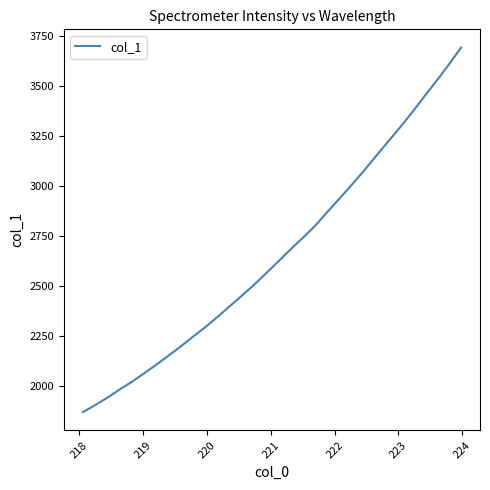

Does the chart have visible grid lines?

No